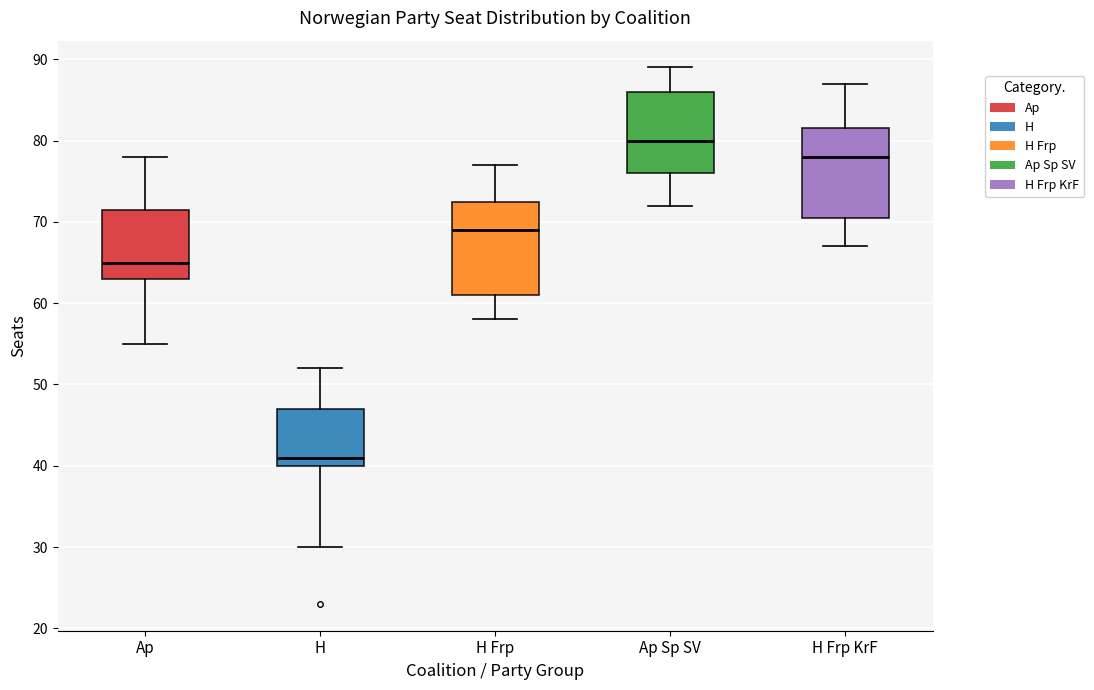

Reading left to right, transcribe this box plot: for each box, give where its median line is, the range the box spans, and where its two whiskers end, as read against the y-axis. The values are not printed on the chart, so give them approximately, as read against the axis.

Ap: median 65, box 63 to 72, whiskers 55 to 78
H: median 41, box 40 to 47, whiskers 30 to 52
H Frp: median 69, box 61 to 73, whiskers 58 to 77
Ap Sp SV: median 80, box 76 to 86, whiskers 72 to 89
H Frp KrF: median 78, box 71 to 82, whiskers 67 to 87